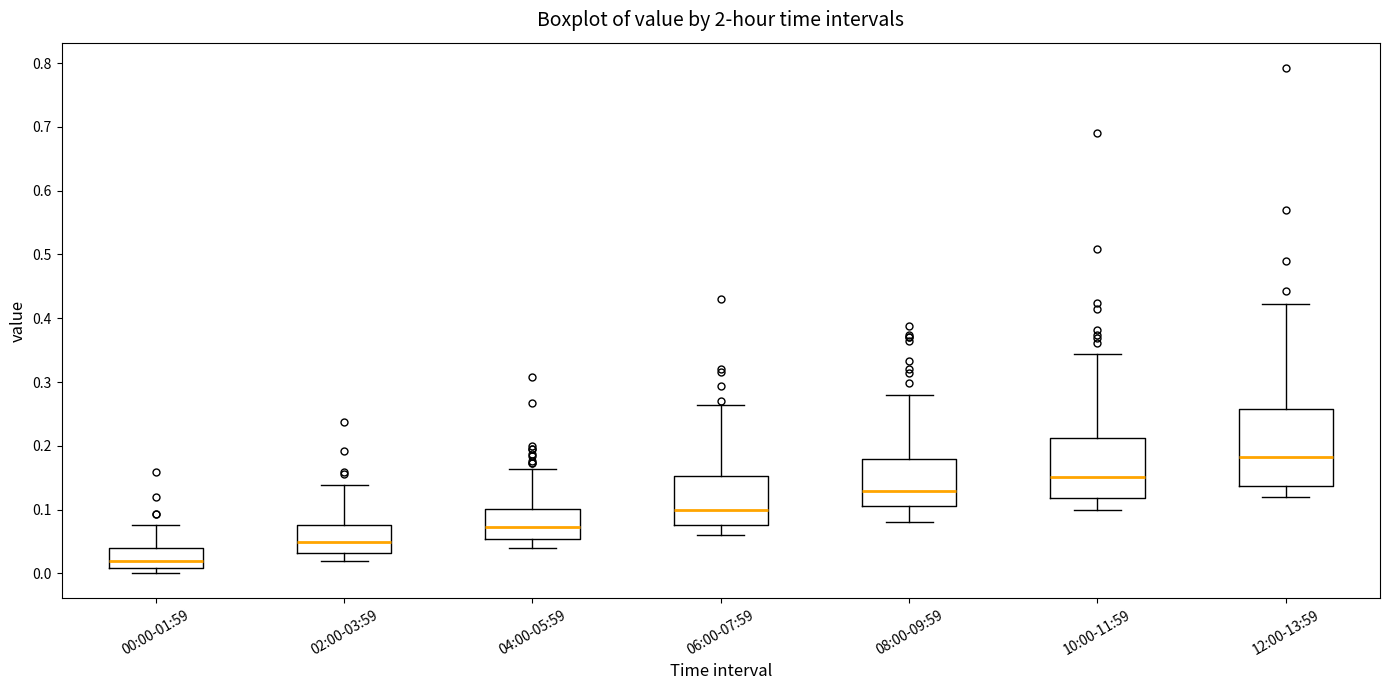

Where does the lower whisker of the box for 12:00-13:59 end on the y-axis? The values are not printed on the chart, so give them approximately, as read against the axis.

0.12